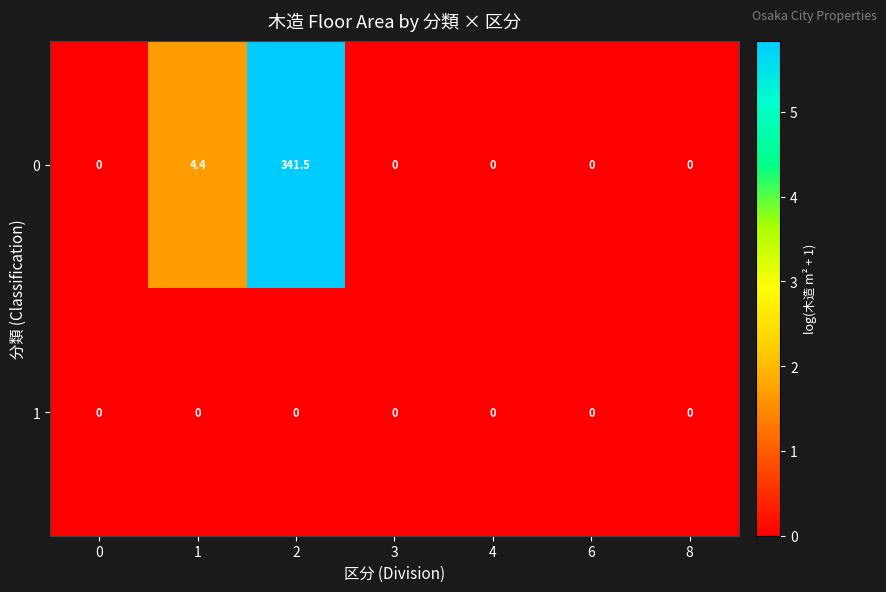

At how many categories does at least one series exceed 5?

1